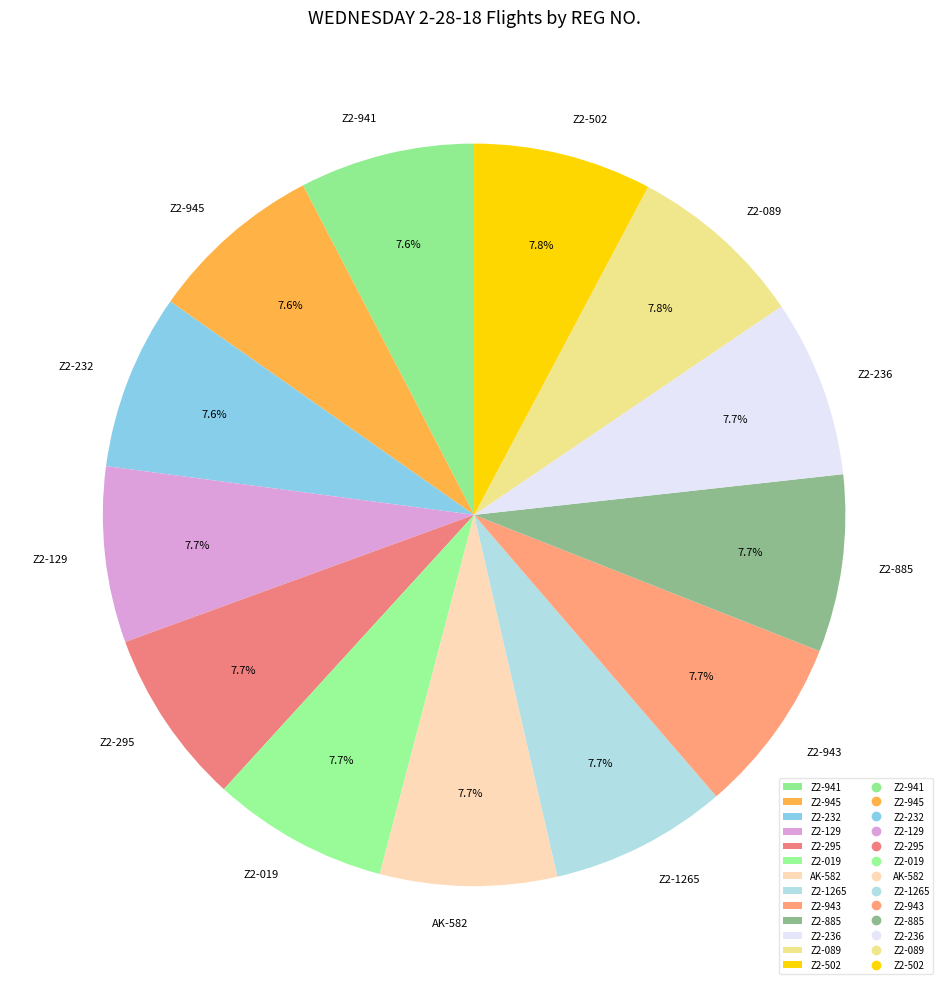

To the nearest percent, what is the combined percentage of Z2-129 and AK-582?

15%